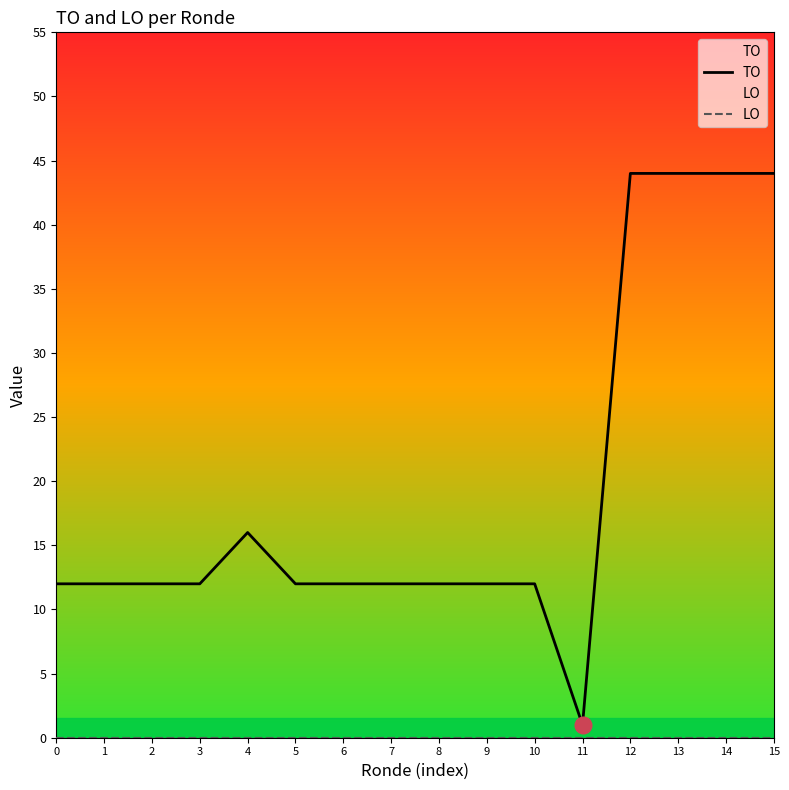

What is the highest value of the TO series?

44